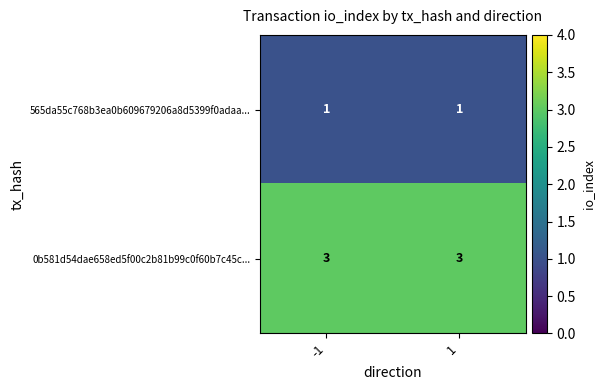

Count the number of categories in the chart.

2